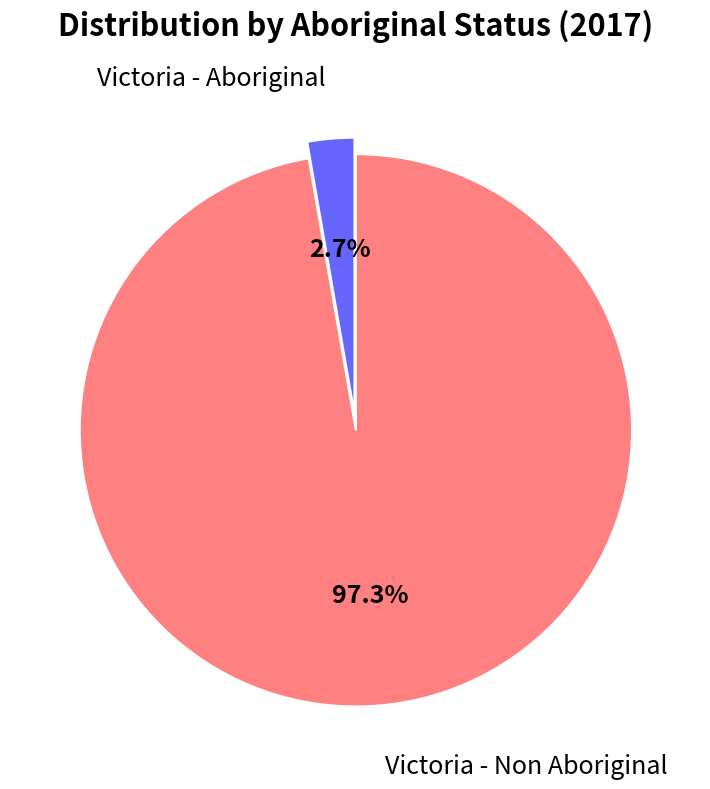

Which category accounts for the majority?

Victoria - Non Aboriginal